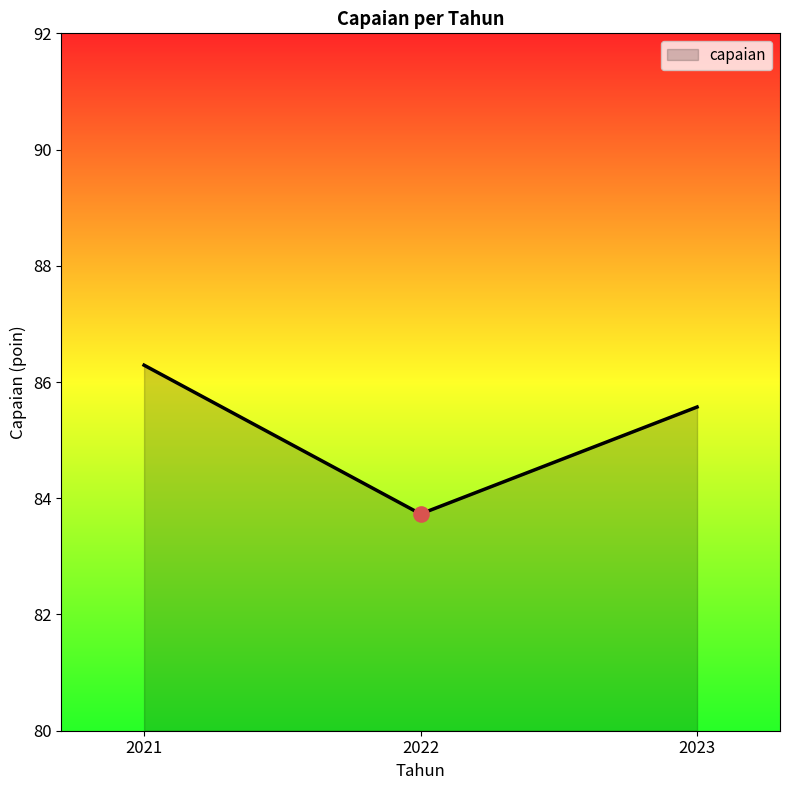

What is the ratio of the value at 2023 to the value at 2022?

1.0